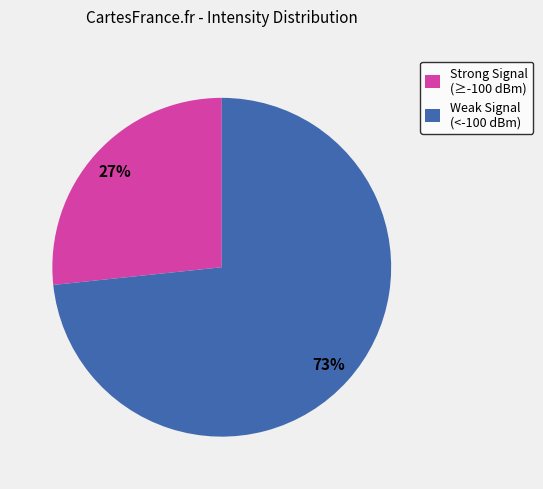

To the nearest percent, what is the average slice percentage?

50%